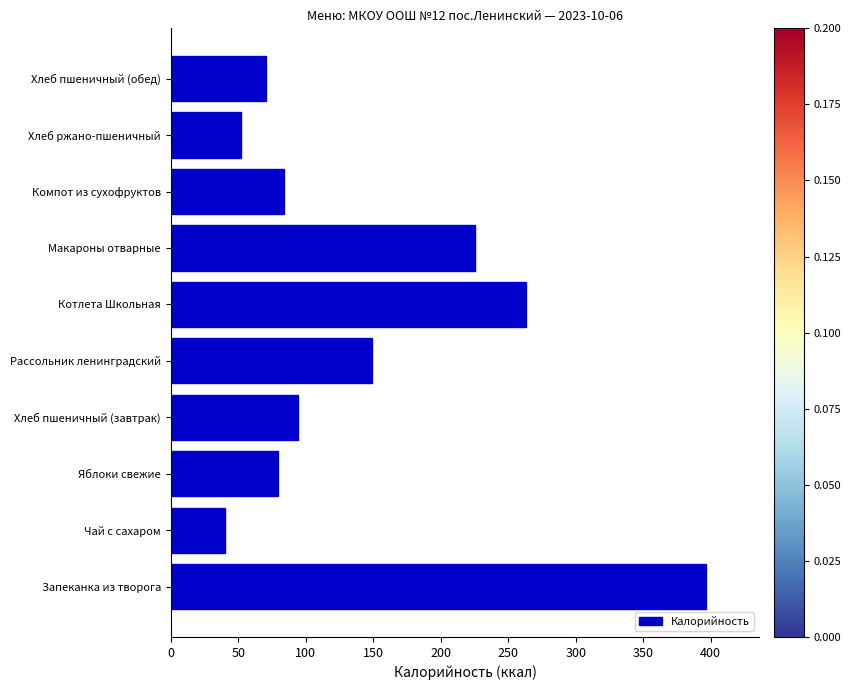

What is the approximate value at Чай с сахаром?

40.0